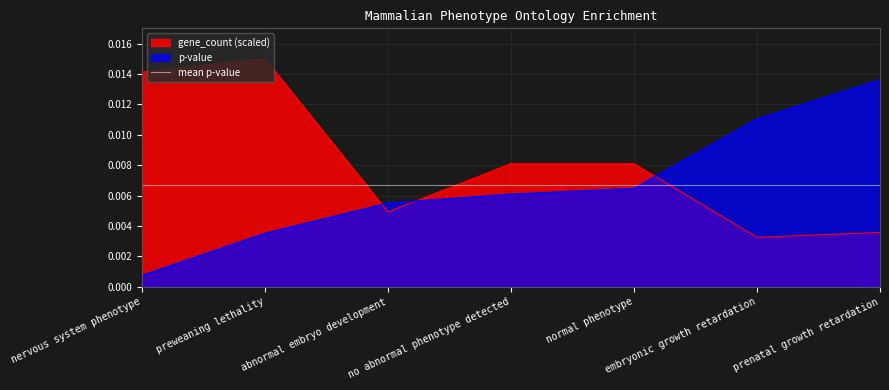

What is the label of the 3rd point from the left?

abnormal embryo development